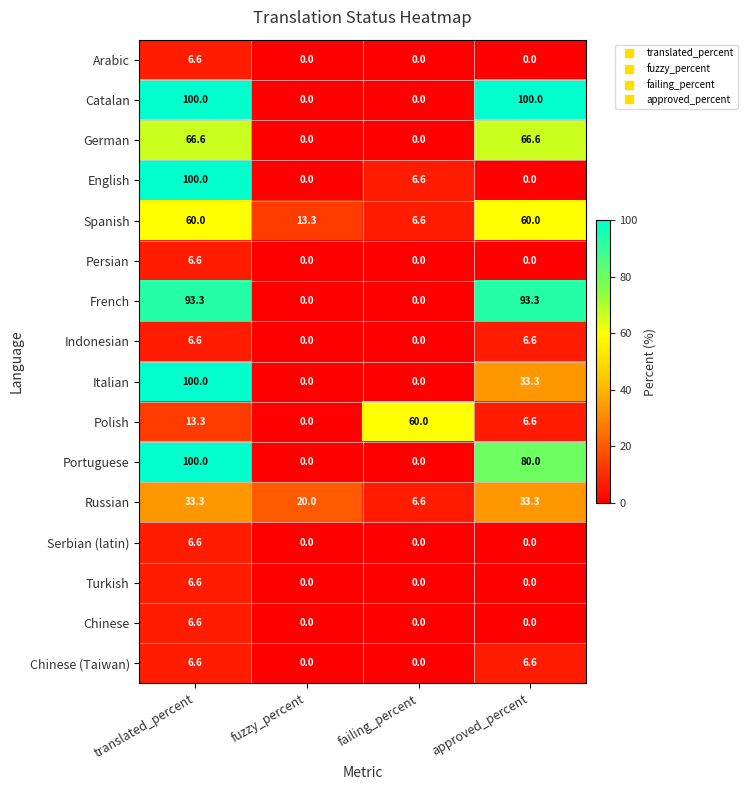

At which category is the sum across all series the highest?

translated_percent